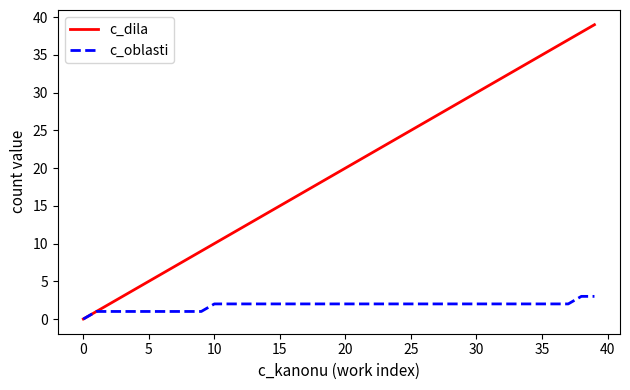

Reading right to left, transcribe all the data shown in this chart.

c_dila: 39	38	37	36	35	34	33	32	31	30	29	28	27	26	25	24	23	22	21	20	19	18	17	16	15	14	13	12	11	10	9	8	7	6	5	4	3	2	1	0
c_oblasti: 3	3	2	2	2	2	2	2	2	2	2	2	2	2	2	2	2	2	2	2	2	2	2	2	2	2	2	2	2	2	1	1	1	1	1	1	1	1	1	0